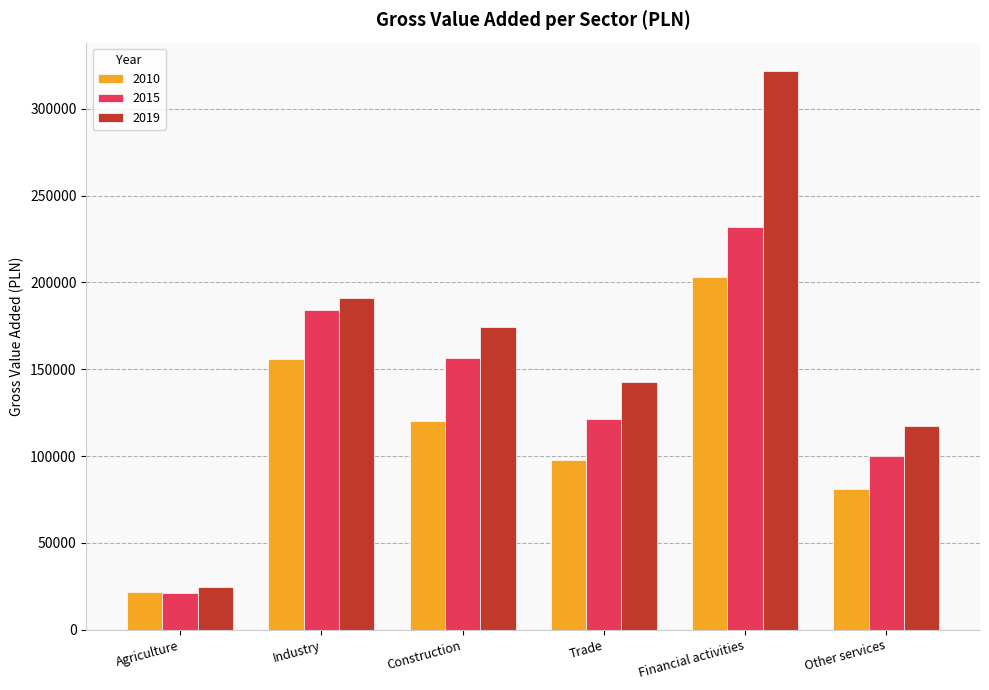

Which series changed the most between Agriculture and Other services?

2019